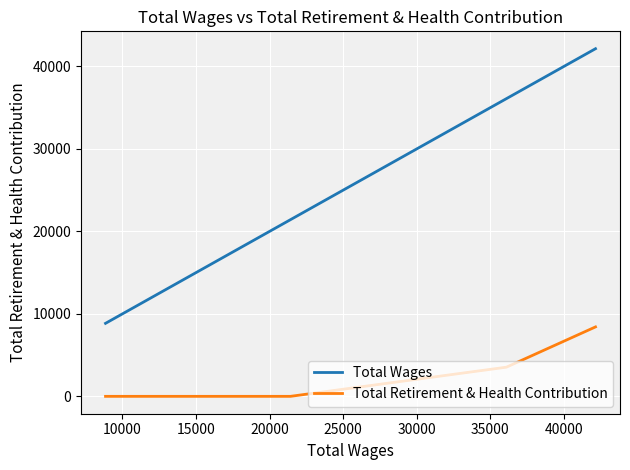

How many lines are shown in the chart?

2